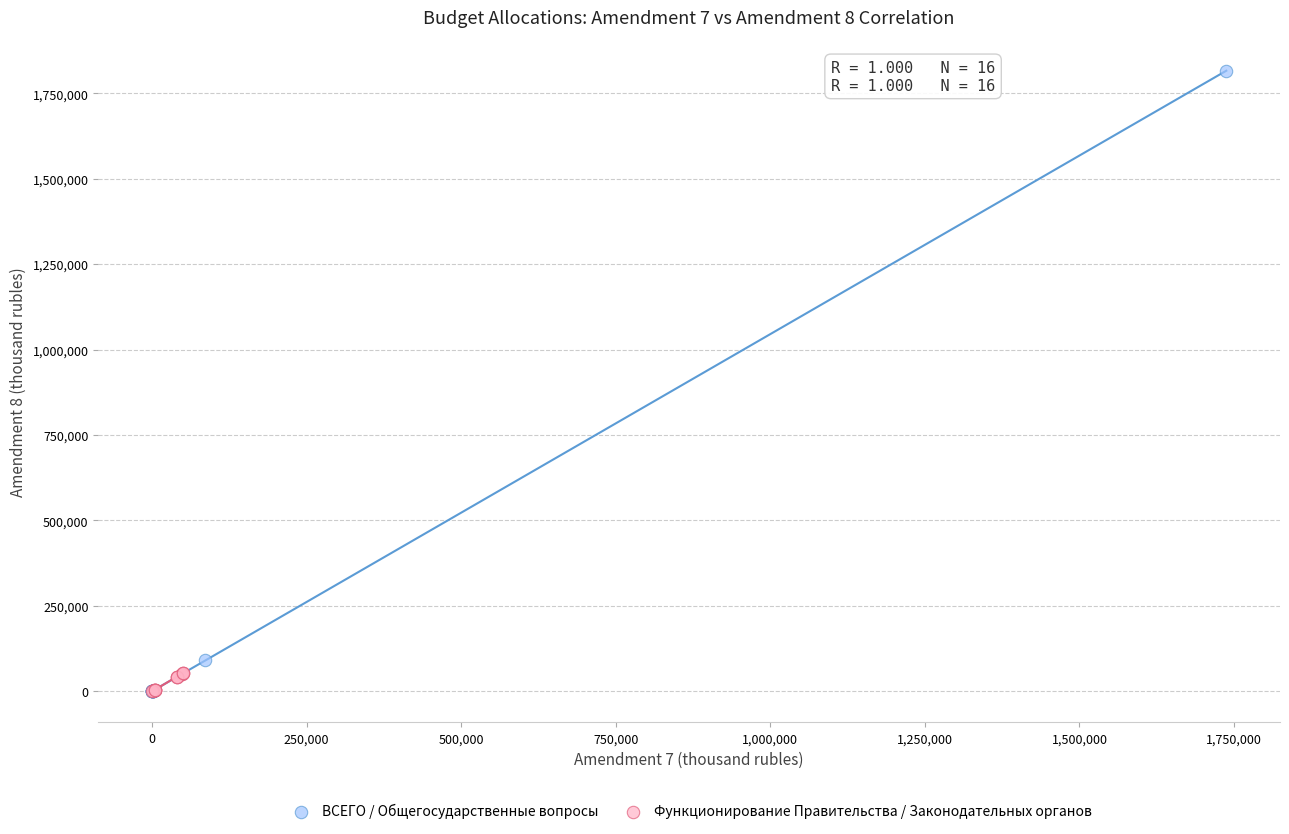

Which series contains the highest Y value?

ВСЕГО / Общегосударственные вопросы